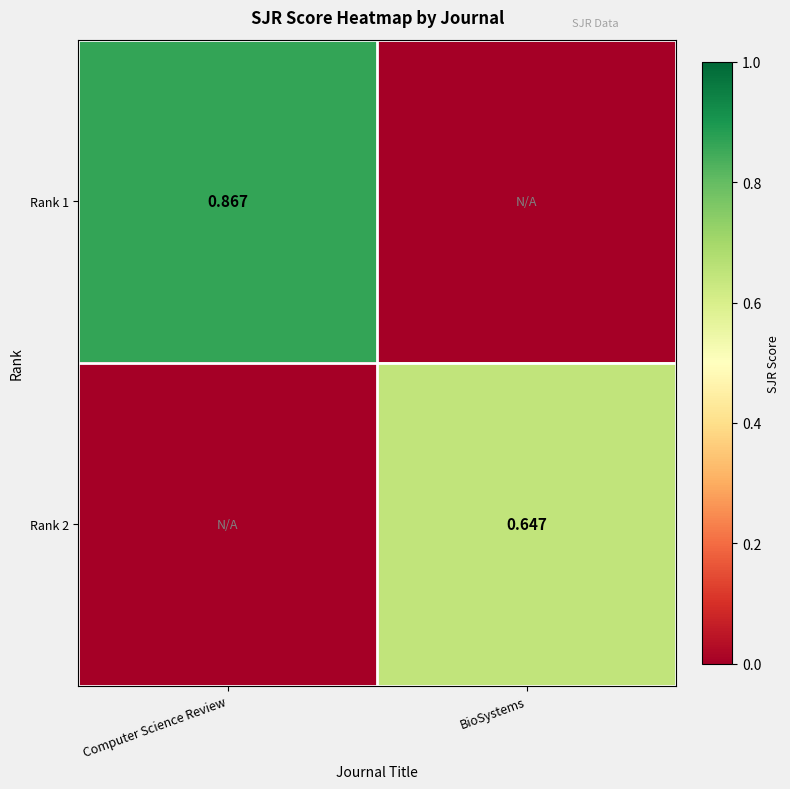

What is the difference between the highest and lowest values at Computer Science Review?

0.9